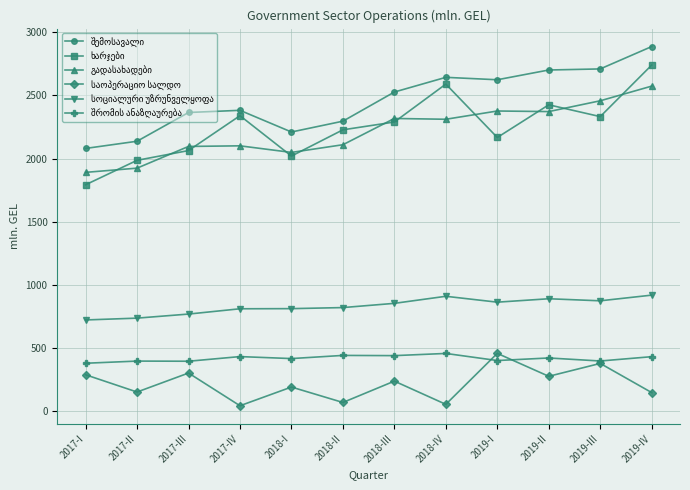

What is the spread (max minus min) of values at 2018-II?

2227.4